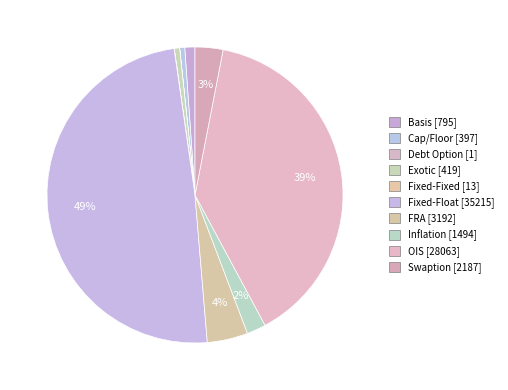

Is Debt Option the majority of the pie?

No